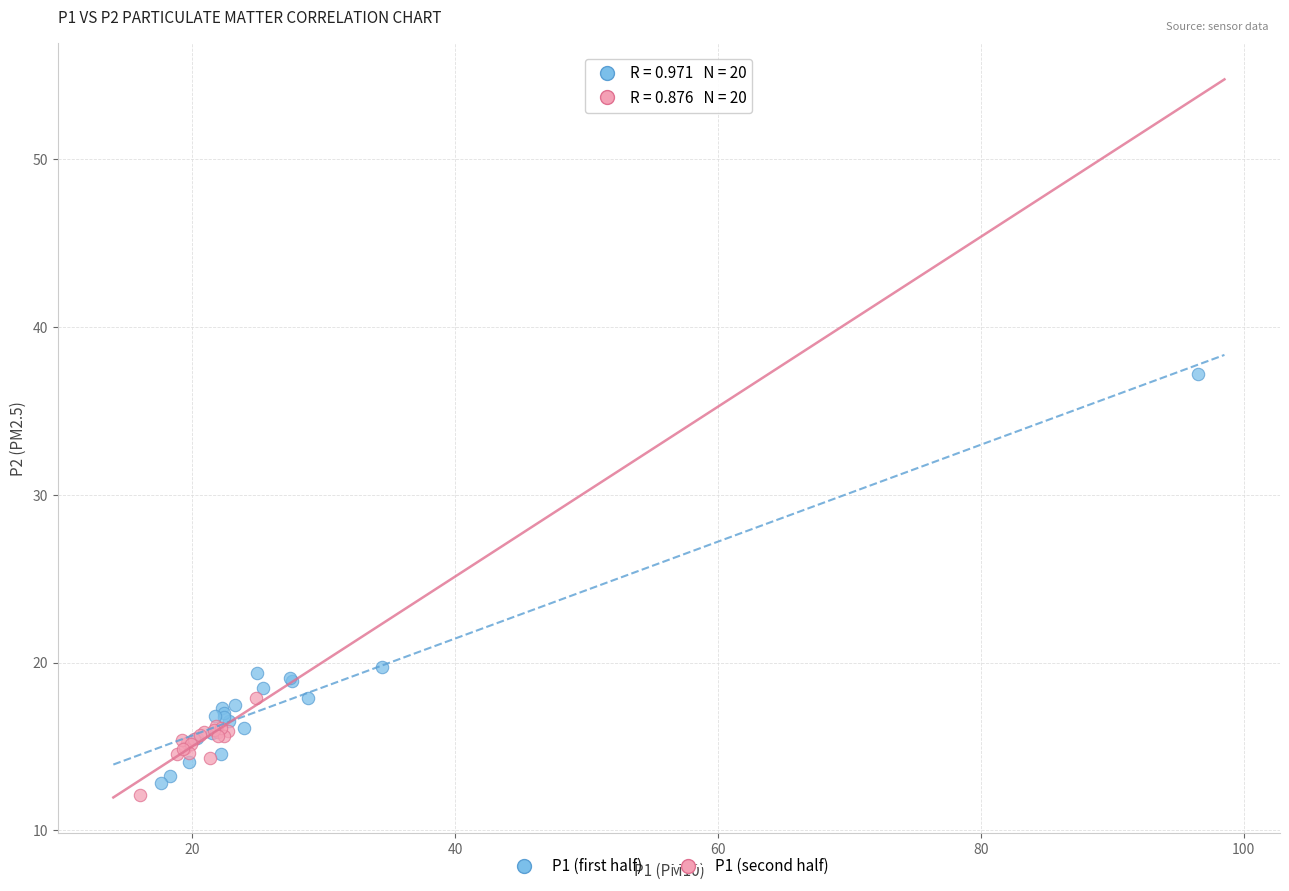

Which series contains the lowest Y value?

P1 (second half)